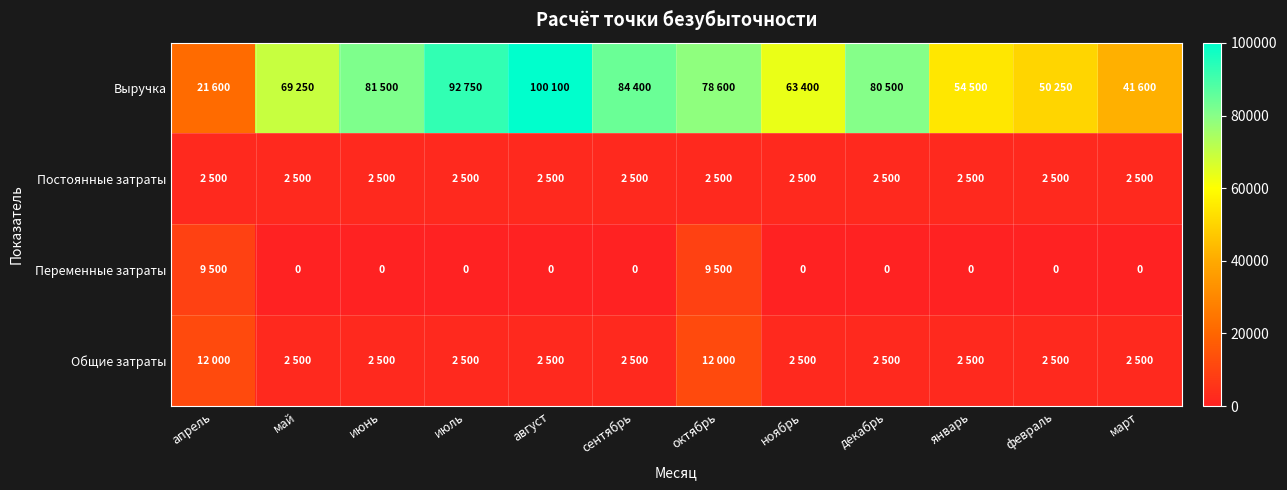

Which series has the widest spread of values?

Выручка